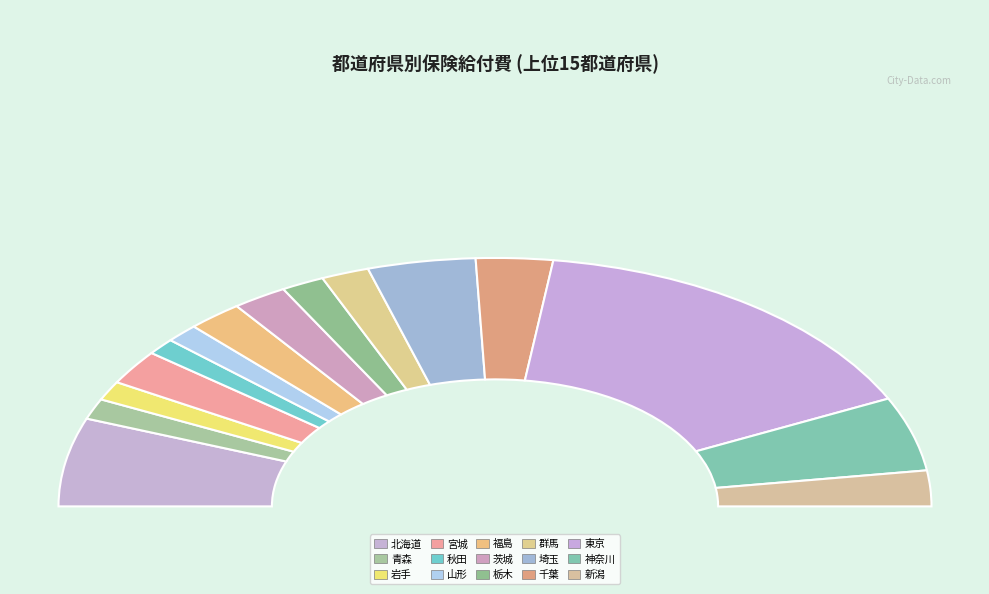

To the nearest percent, what portion does 茨城 represent?

4%